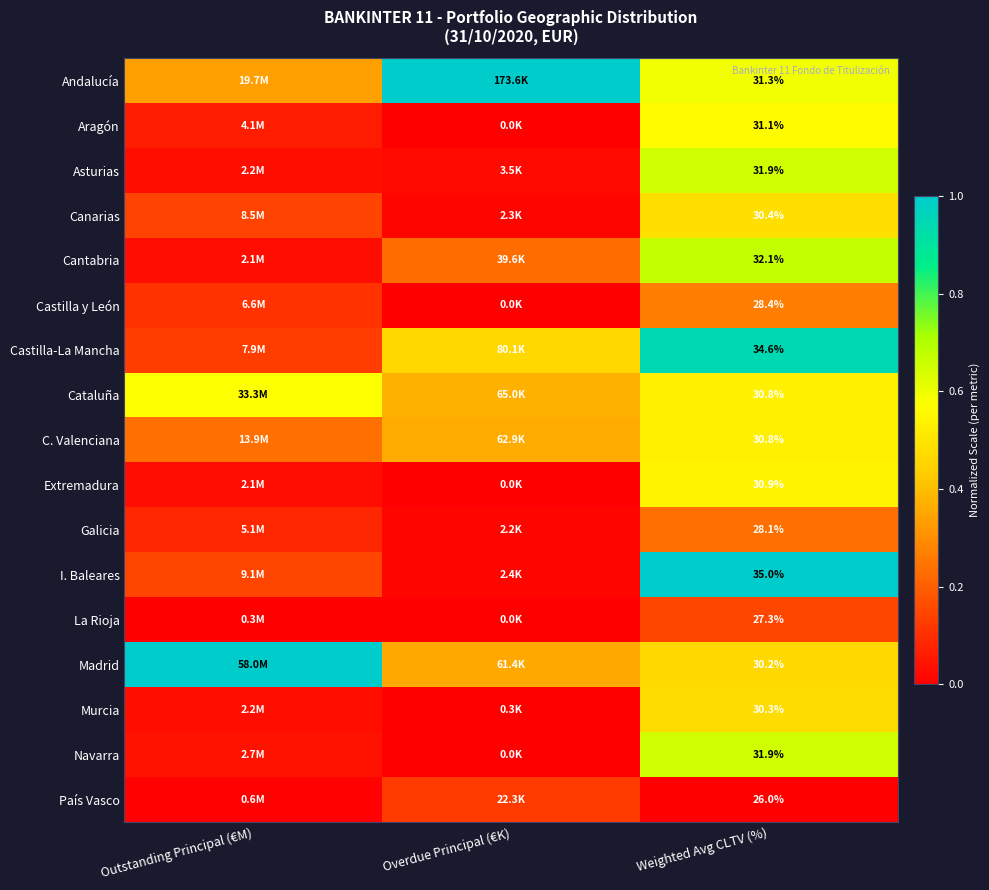

The value of Castilla y León at Overdue Principal (€K) is 0.0. True or false?

True